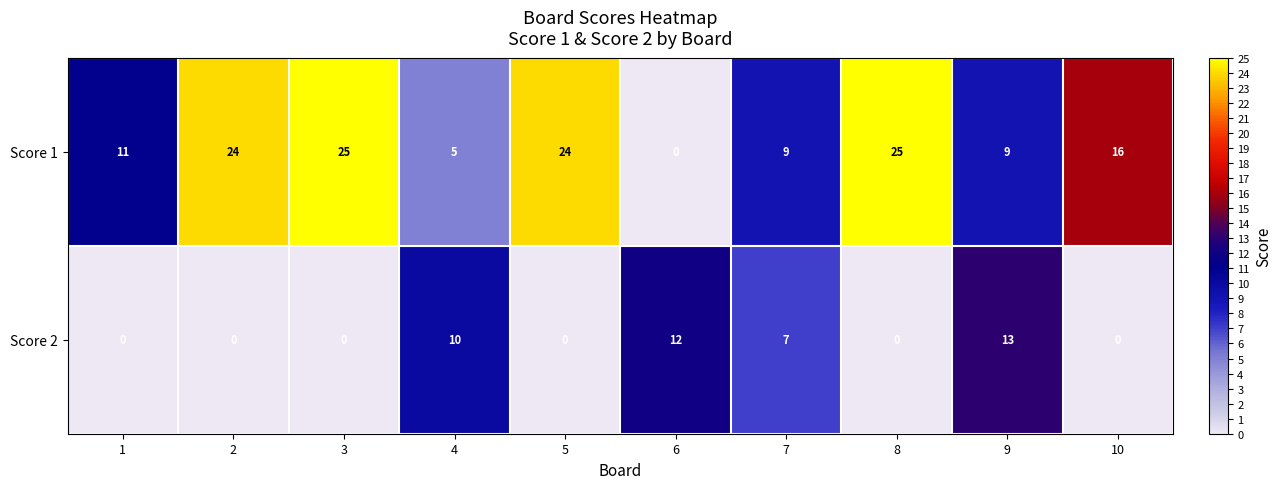

Which series has the largest range (max minus min)?

Score 1